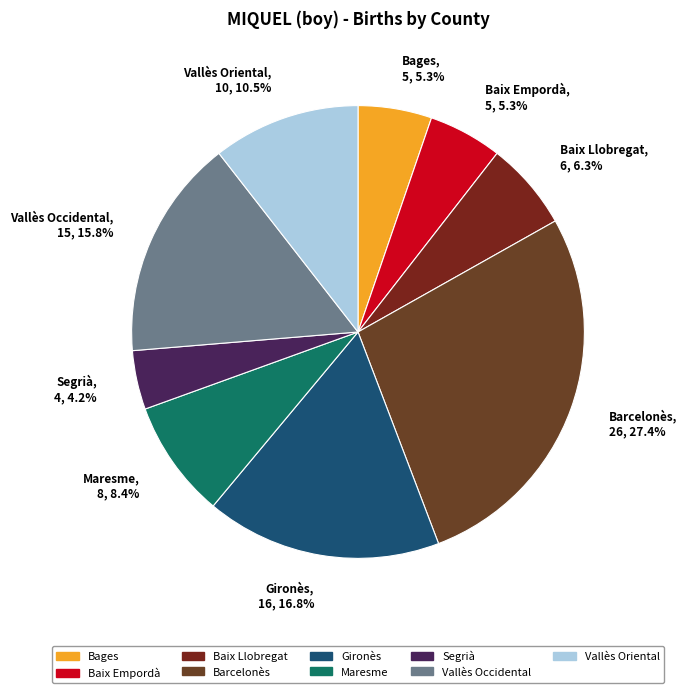

What portion of the pie excludes Vallès Occidental?

84.2%